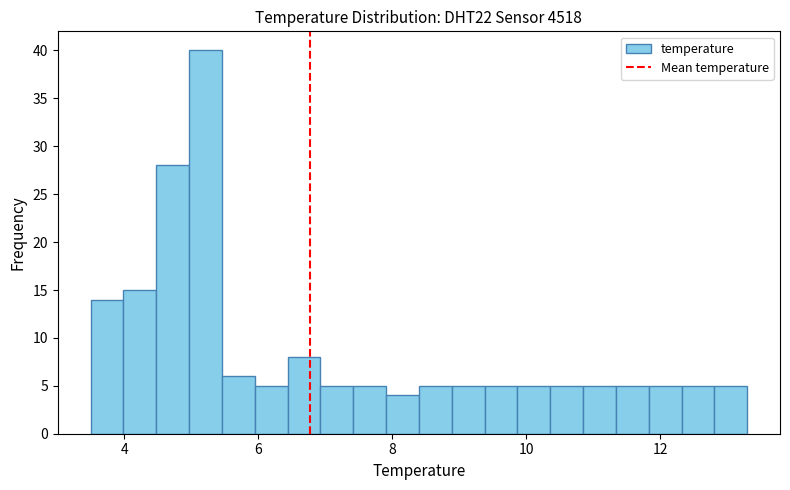

Around what value on the x-axis is the tallest bar? Give the approximate position of its centre, as read against the axis.

5.2